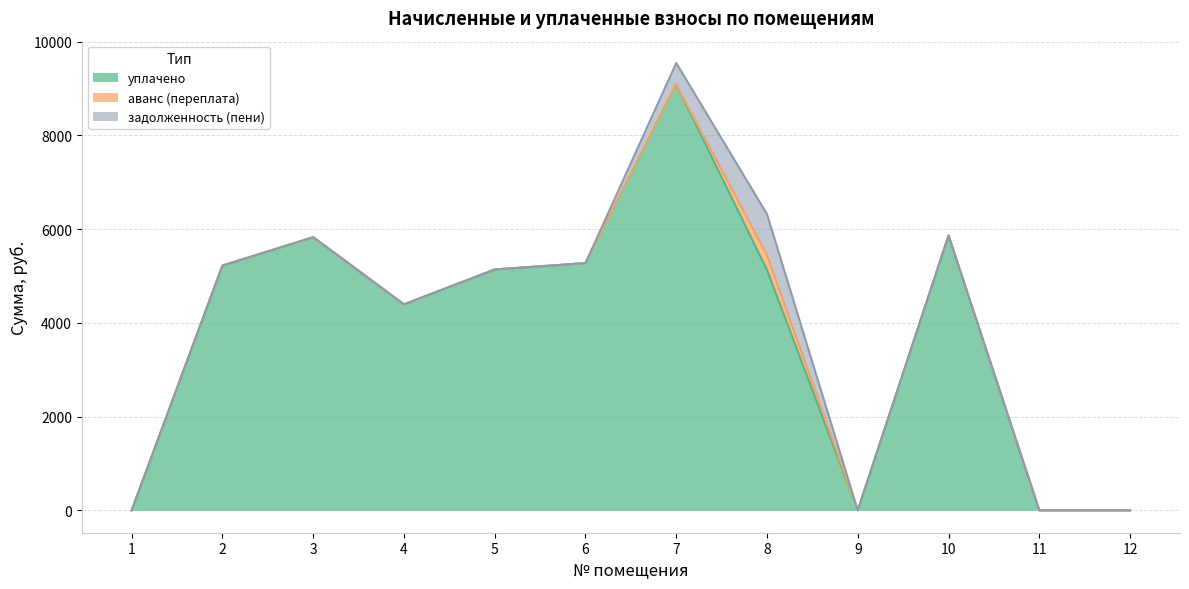

How many interior local peaks does the задолженность (пени) series have?

2